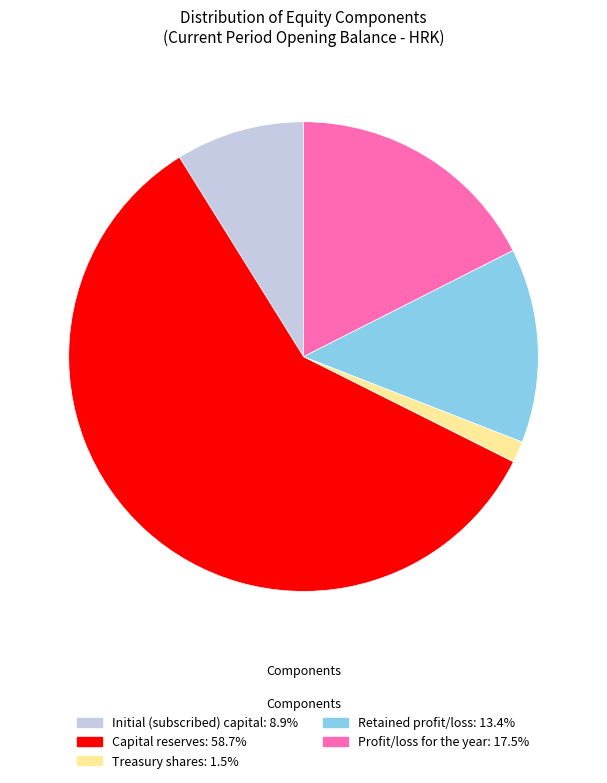

Is there a majority slice in this chart?

Yes